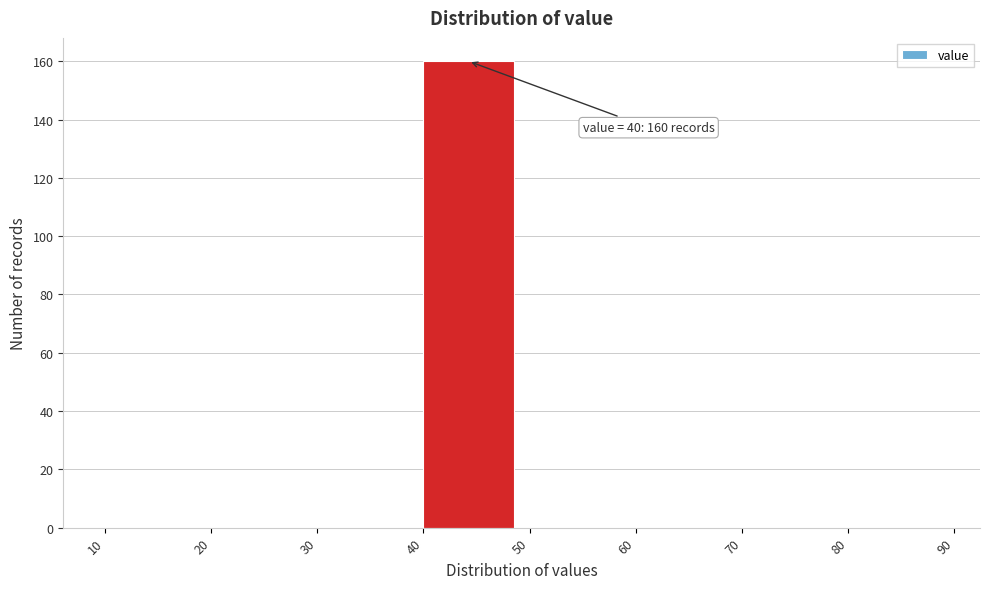

Which range on the x-axis has the tallest bar?

40 to 50